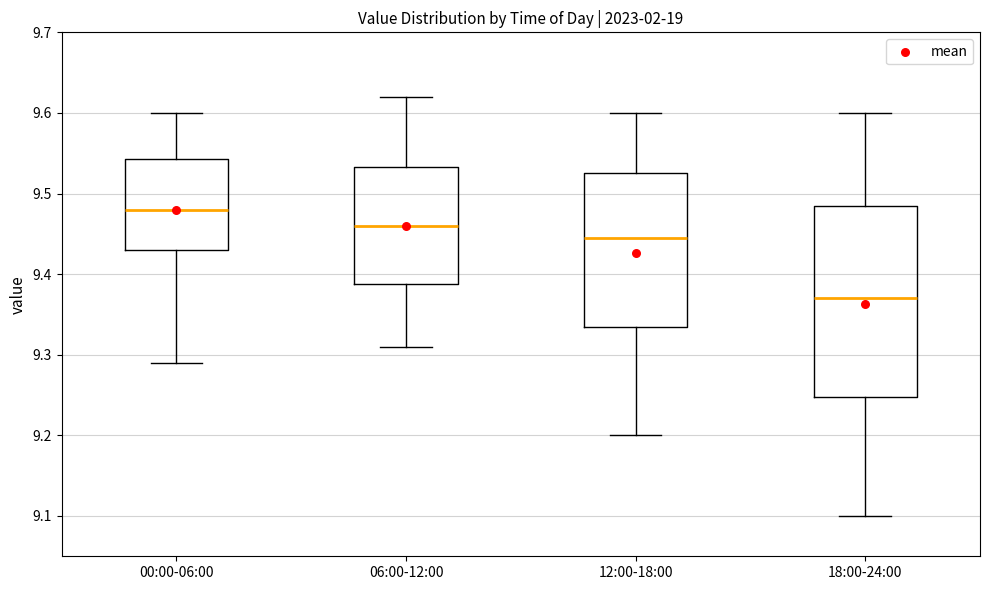

Where is the upper edge of the box for 06:00-12:00 on the y-axis? The values are not printed on the chart, so give them approximately, as read against the axis.

9.53